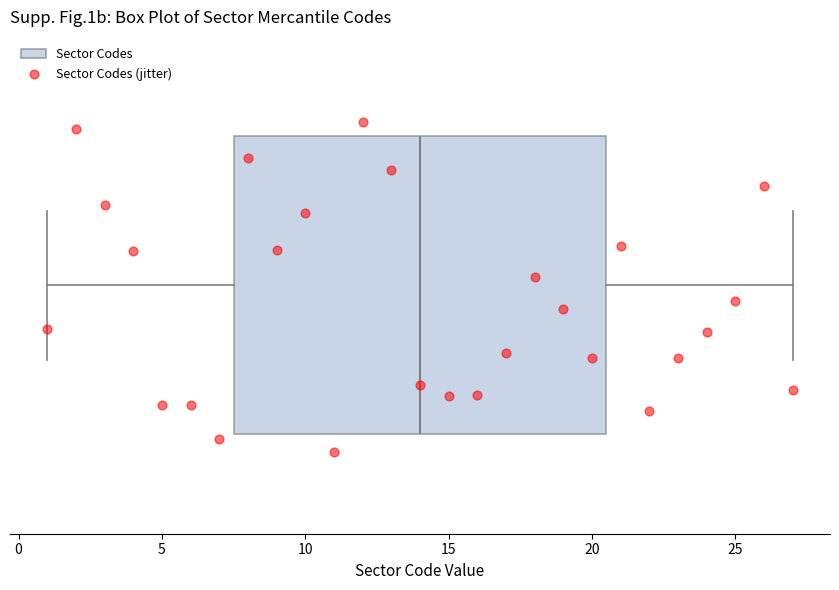

Read this box plot against the x-axis: the position of the median line, the range covered by the box, and the ends of both whiskers. The values are not printed on the chart, so give them approximately, as read against the axis.

median 14.0, box 7.5 to 20.5, whiskers 1.0 to 27.0